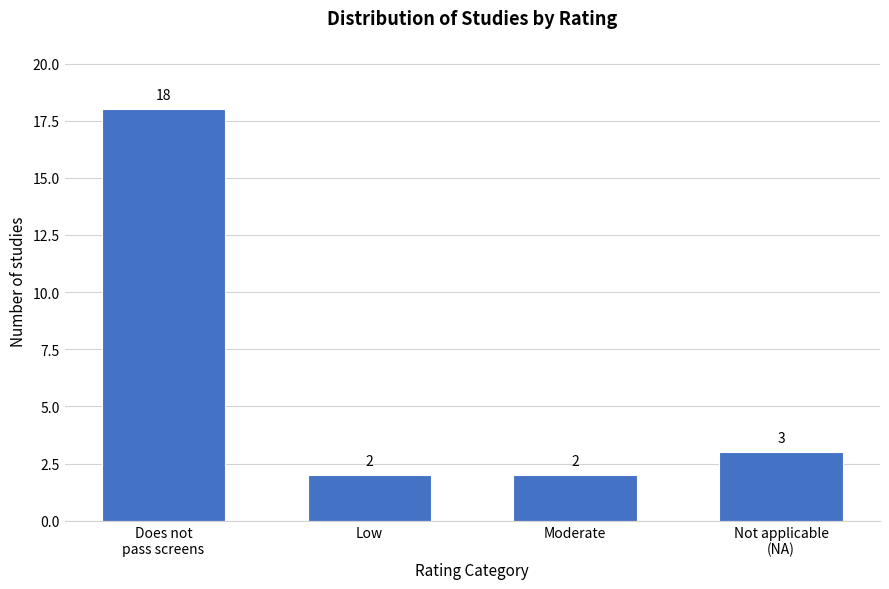

Reading left to right, extract all data points from this chart.

18	2	2	3